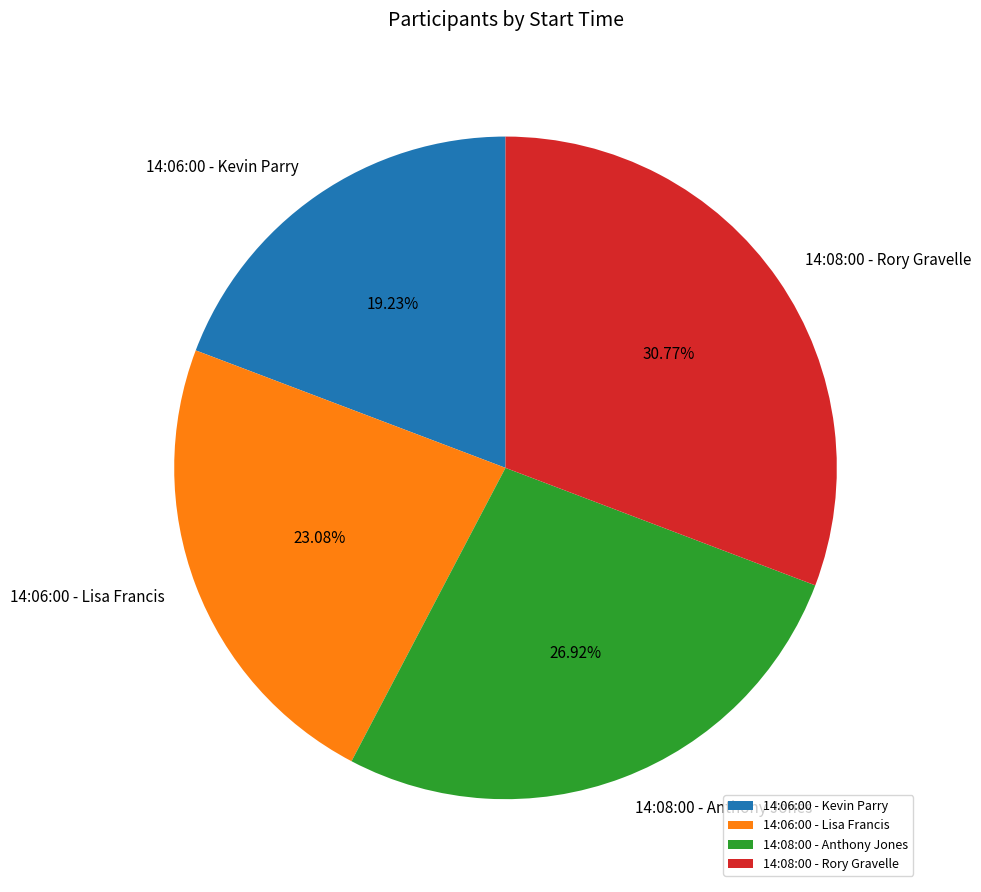

To the nearest percent, what is the average slice percentage?

25%